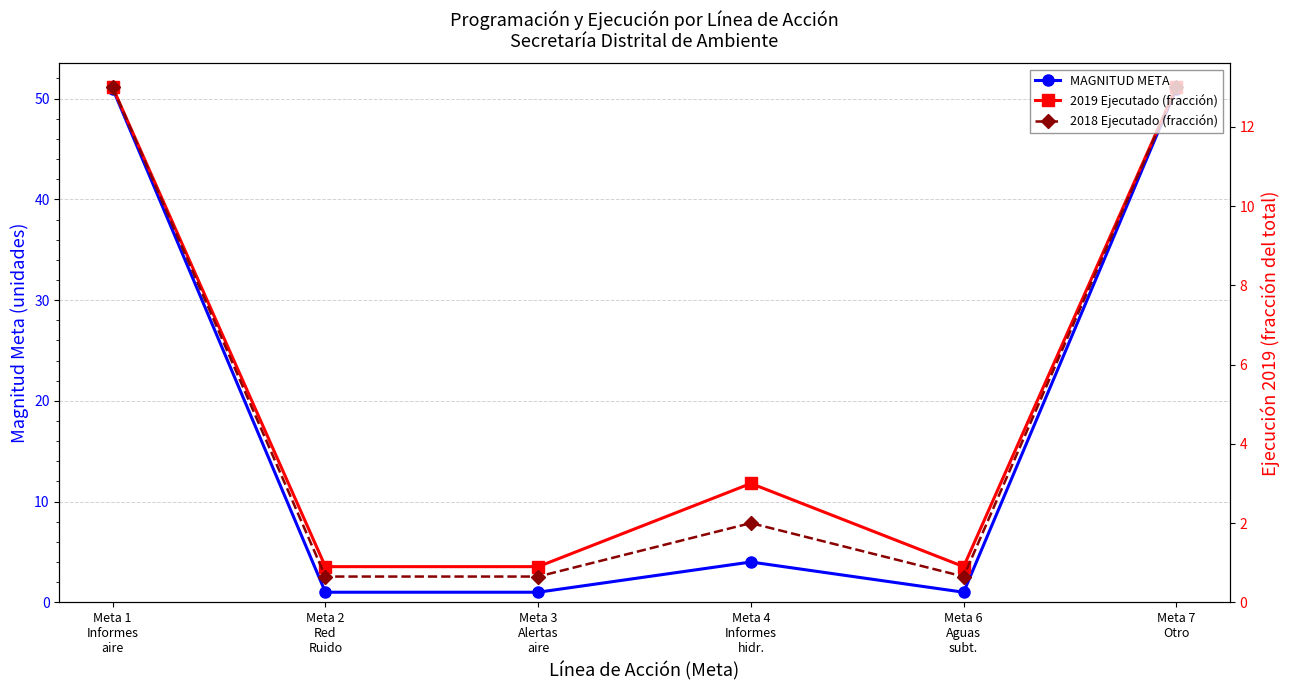

Which has a higher value, Meta 6
Aguas
subt. or Meta 2
Red
Ruido?

Meta 6
Aguas
subt.